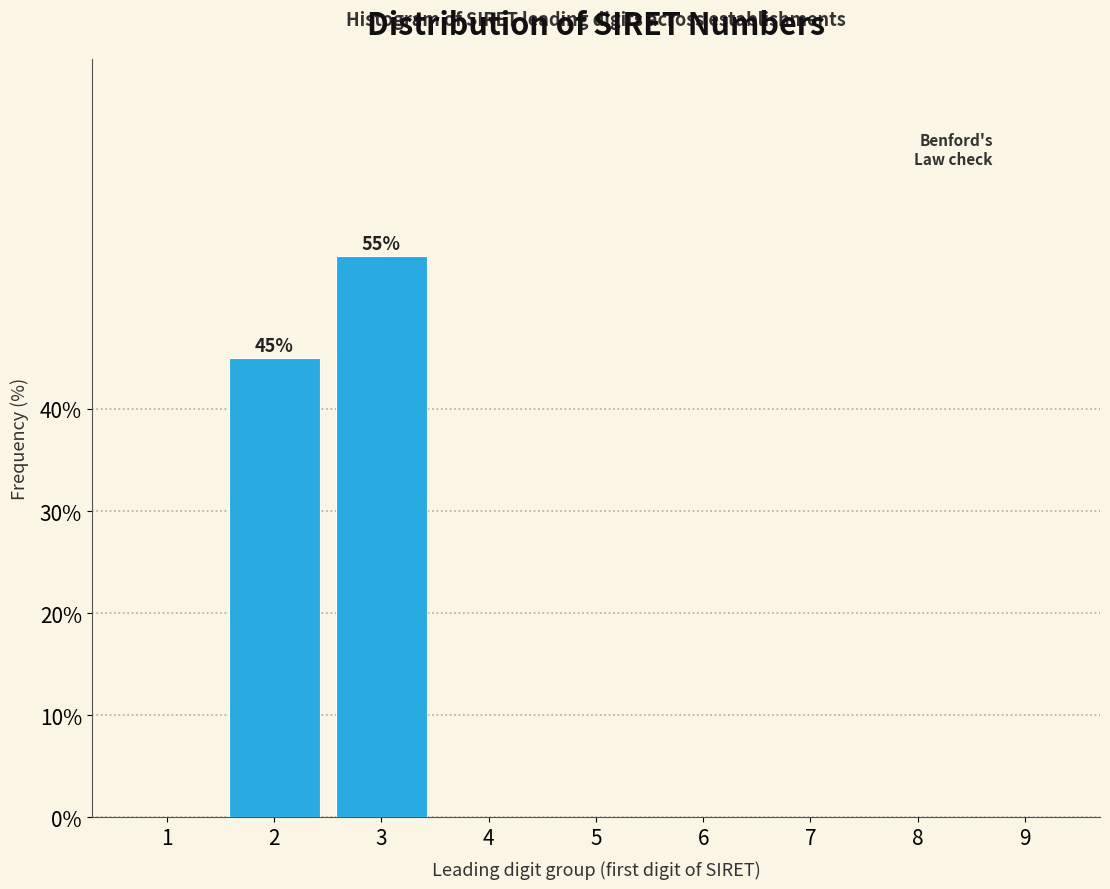

Reading right to left, list all the values displayed in this chart.

9=0.0	8=0.0	7=0.0	6=0.0	5=0.0	4=0.0	3=55.0	2=45.0	1=0.0